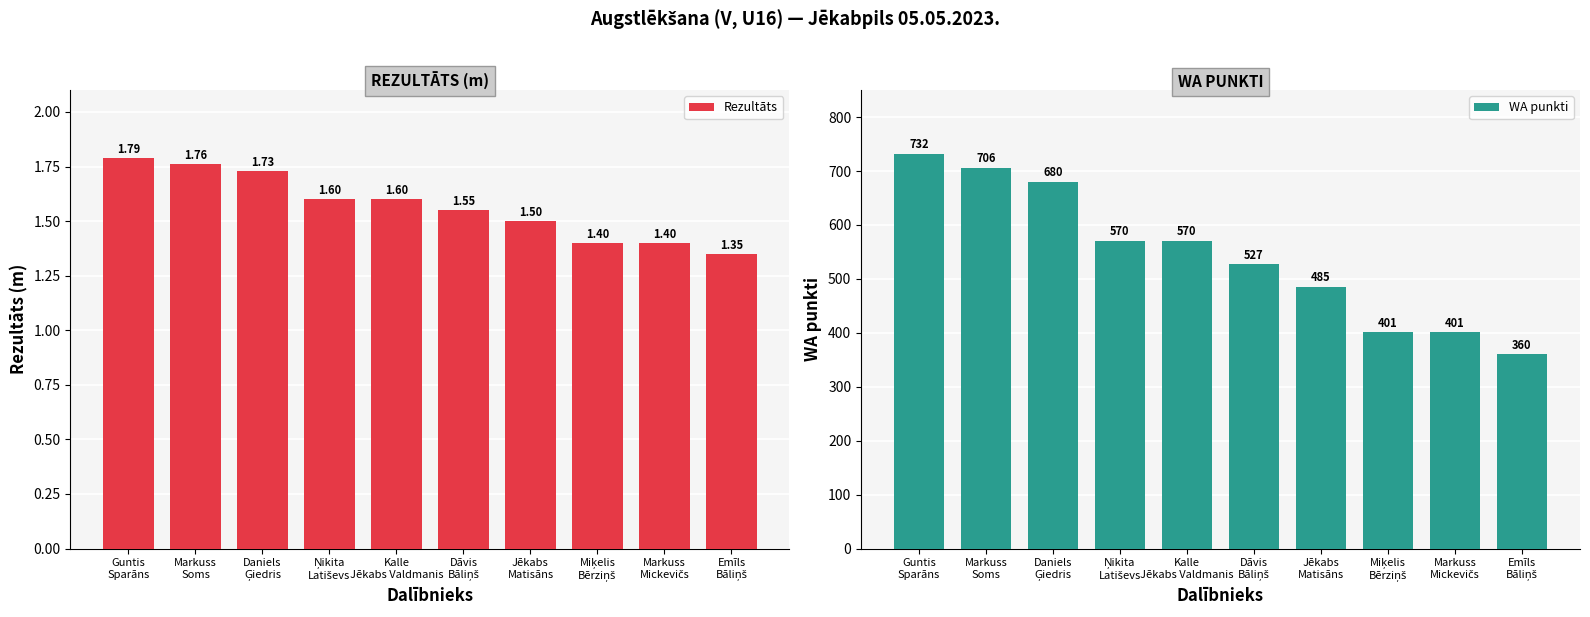

Between Daniels
Ģiedris and Jēkabs
Matisāns, which series saw the biggest shift?

WA punkti